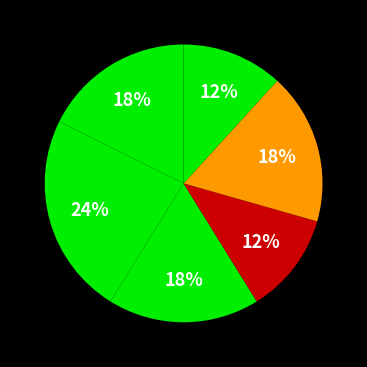

How many slices are in this pie chart?

6